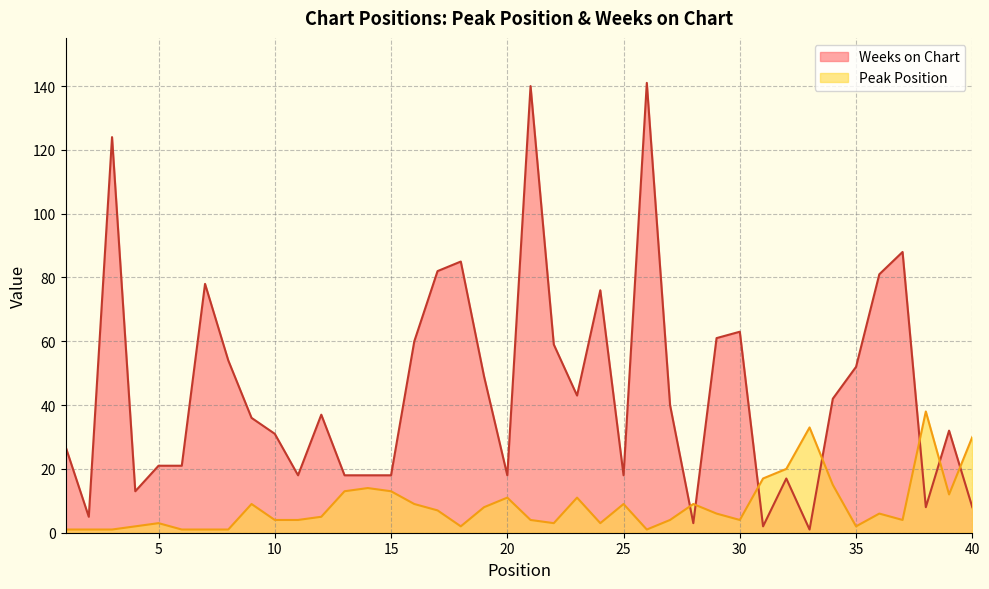

What is the maximum value shown in the chart?

141